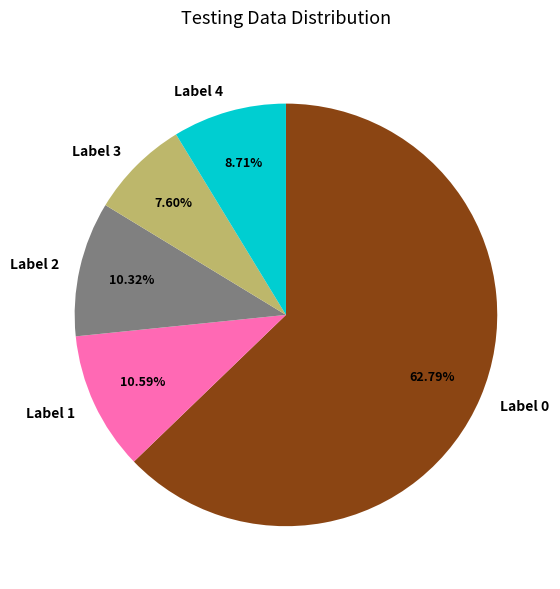

Which category accounts for the majority?

Label 0